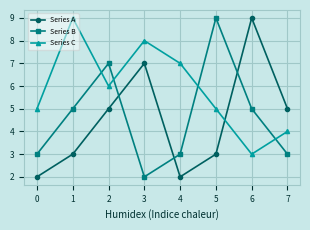

What is the value of the Series A point at the 4th from the left?

7